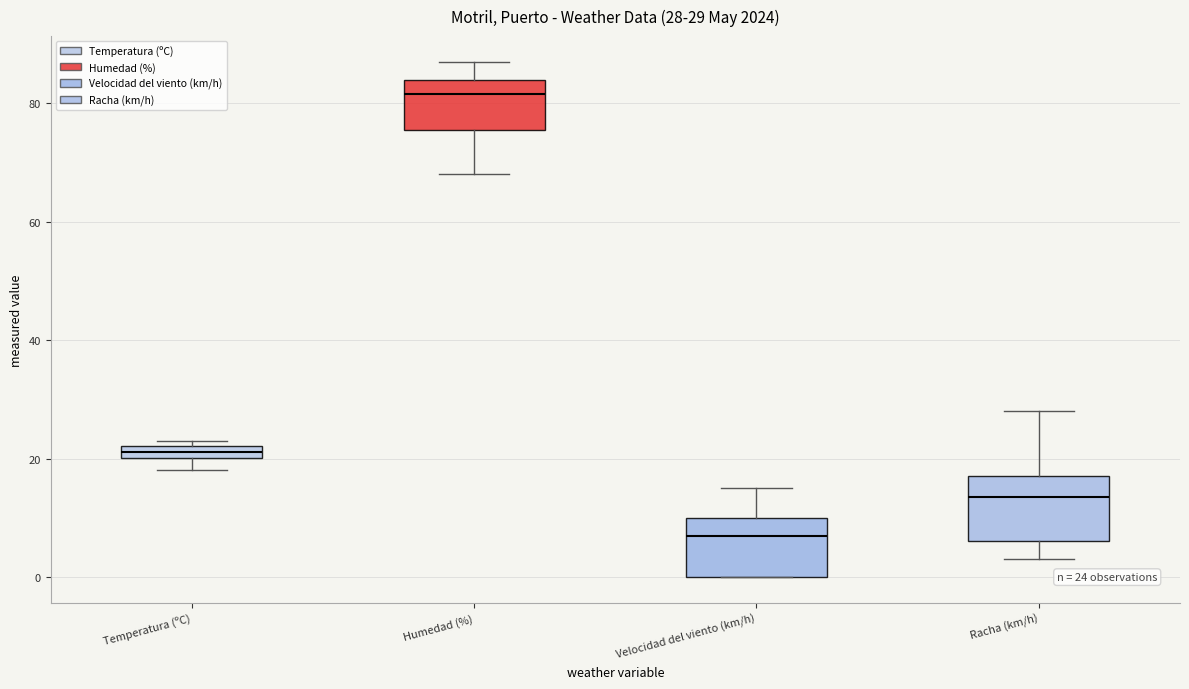

Which box's median line is the lowest?

Velocidad del viento (km/h)